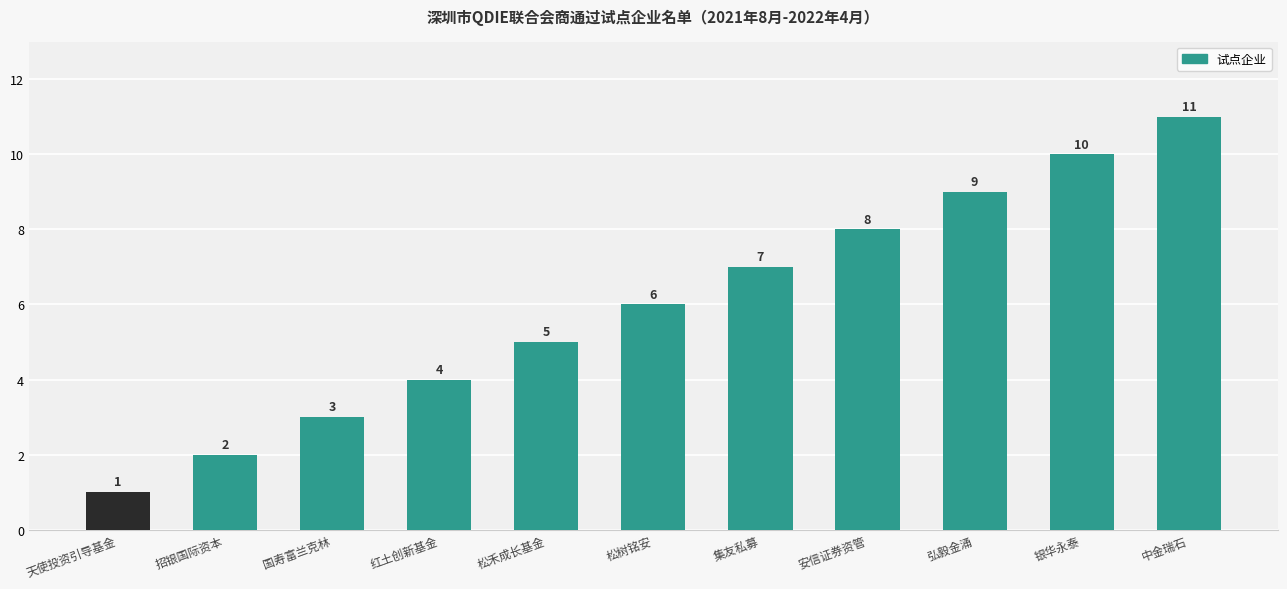

What position from the left is 红土创新基金?

4